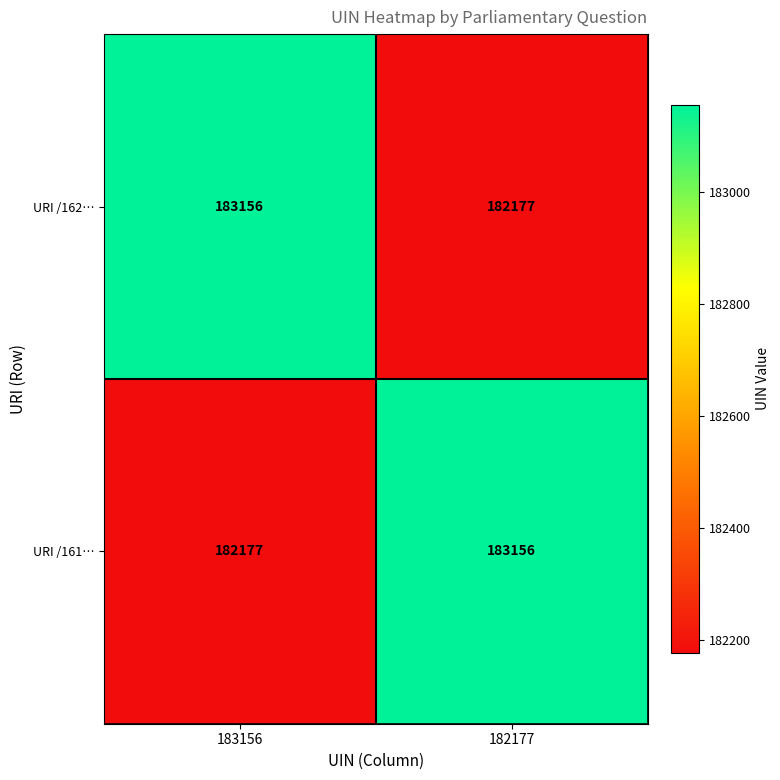

What is the spread (max minus min) of values at 182177?

979